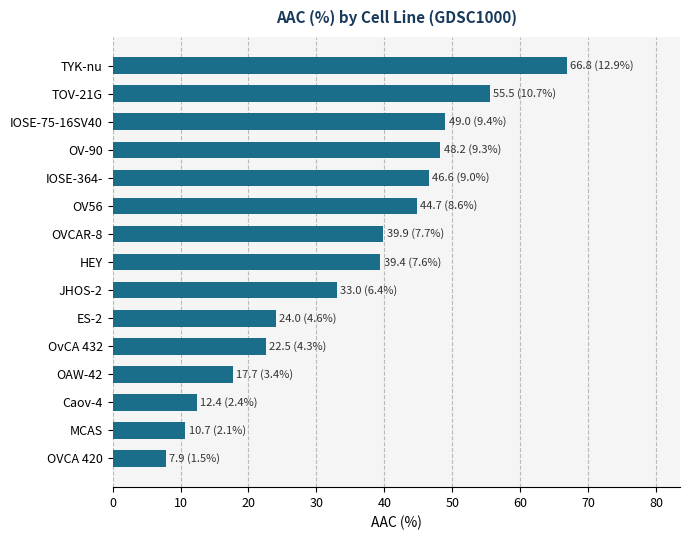

How many data points are above 39?

8